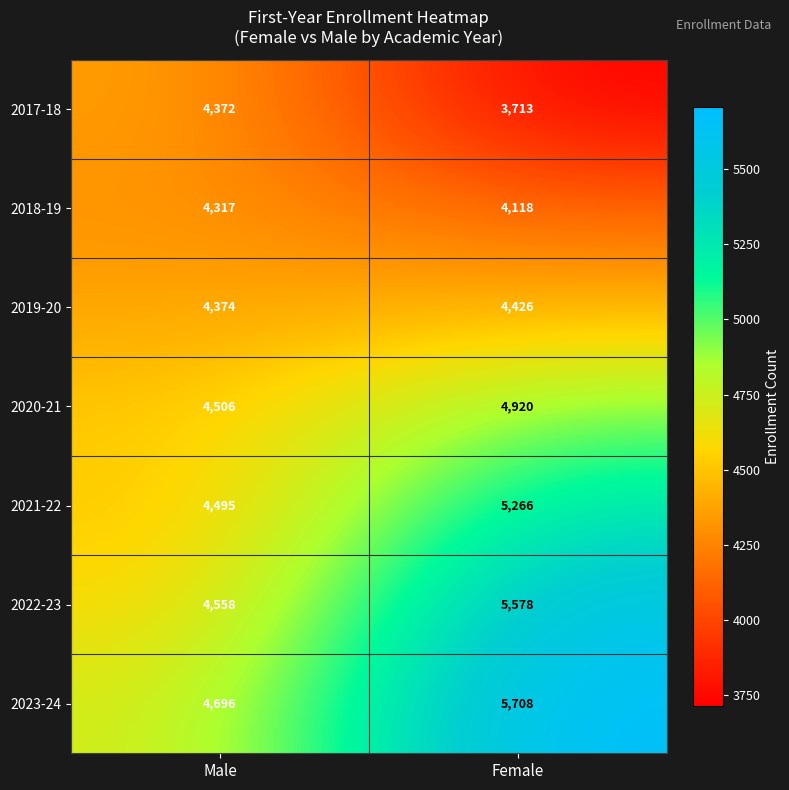

Rank the series at Female from lowest to highest value.

2017-18, 2018-19, 2019-20, 2020-21, 2021-22, 2022-23, 2023-24